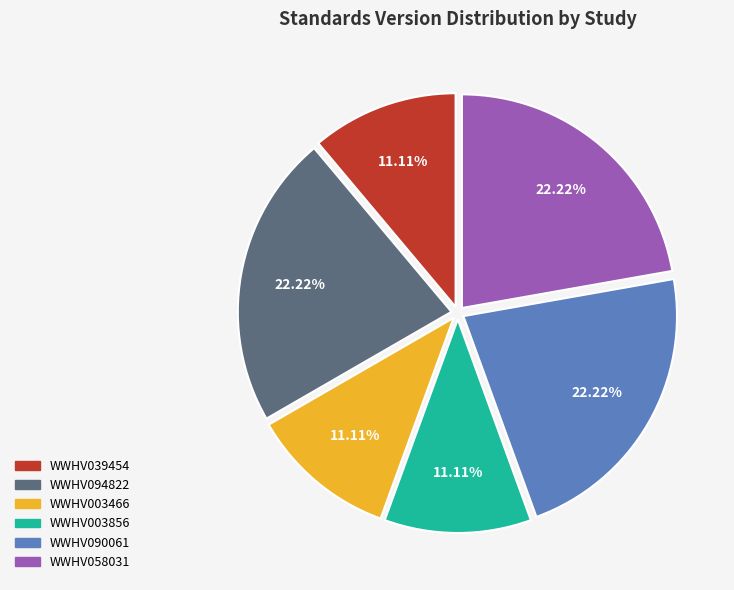

Does WWHV058031 account for over 50% of the chart?

No